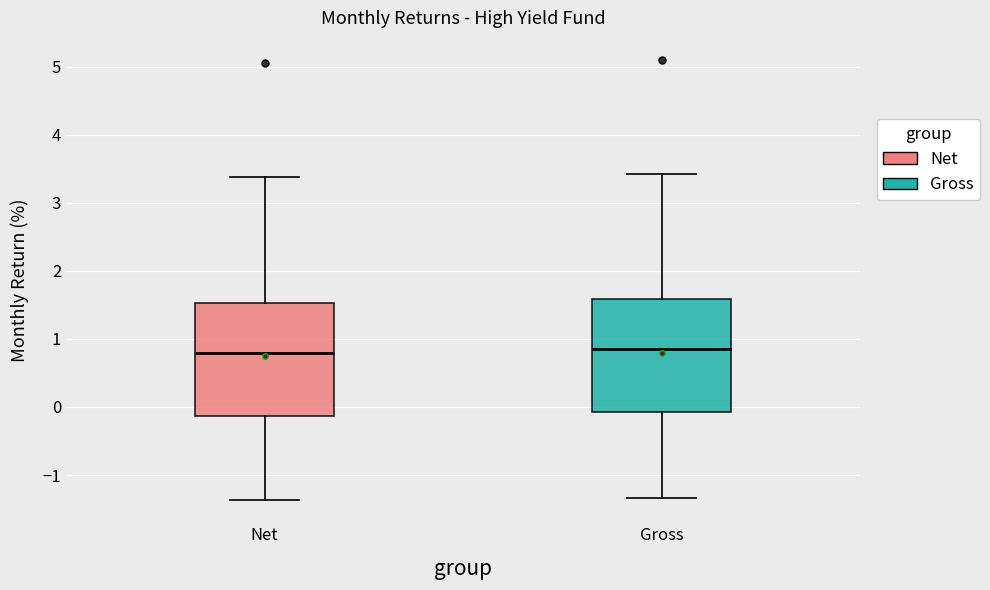

Where does the median line of the box for Gross sit on the y-axis? The values are not printed on the chart, so give them approximately, as read against the axis.

0.9